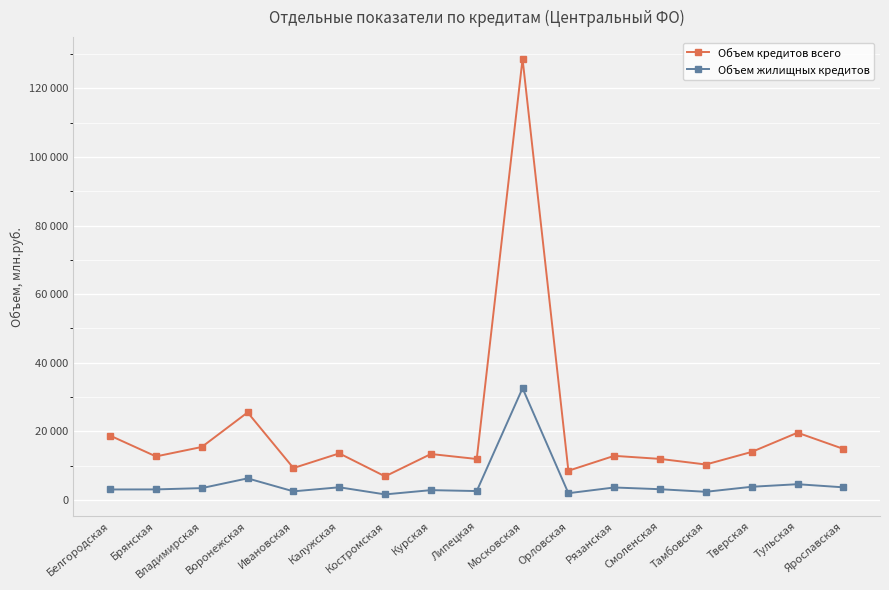

Is it true that Объем кредитов всего equals 42195 at Воронежская?

False